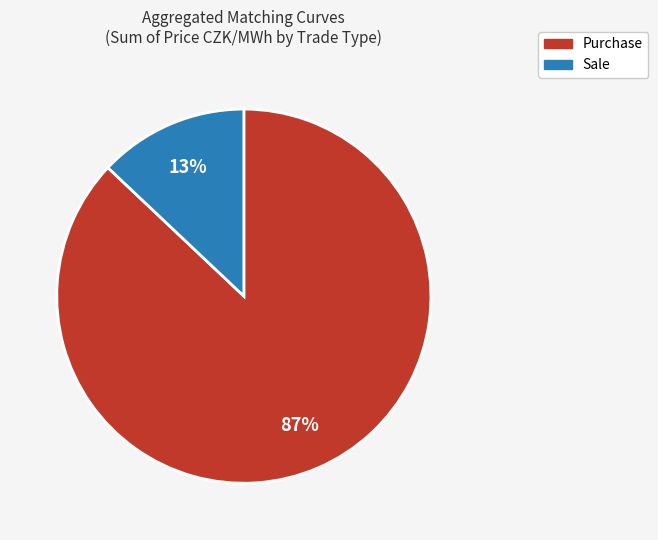

True or false: Sale accounts for 7% of the total.

False